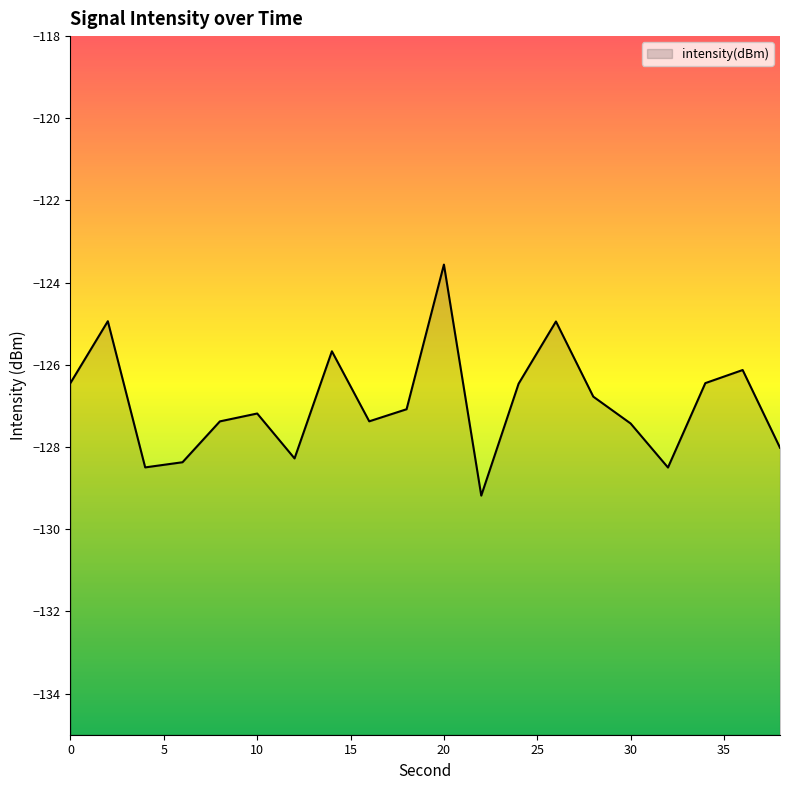

Count the number of values greater than -127.

9